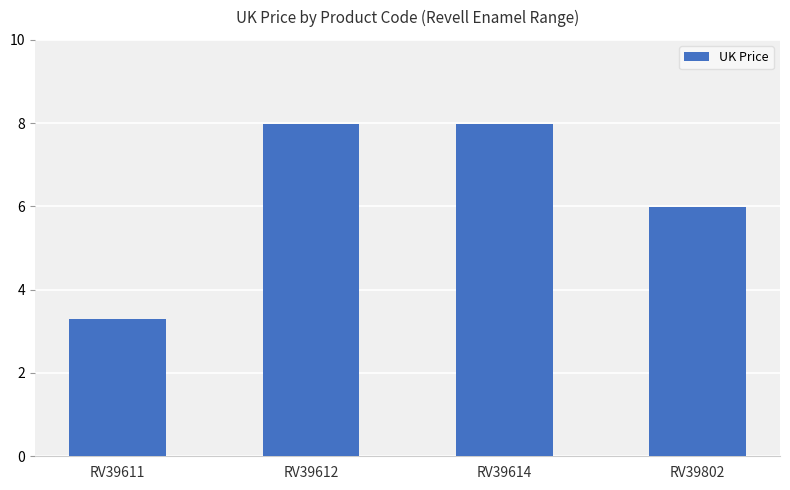

What is the difference between the maximum and minimum values?

4.7